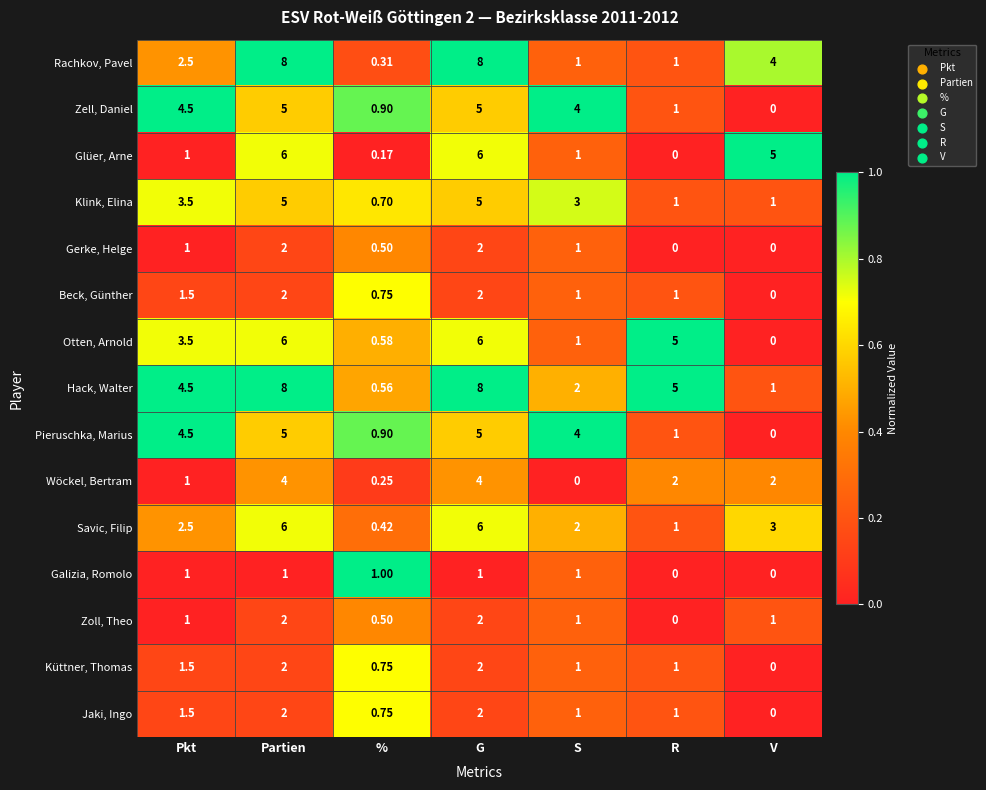

At which label is Savic, Filip closest to 3?

V